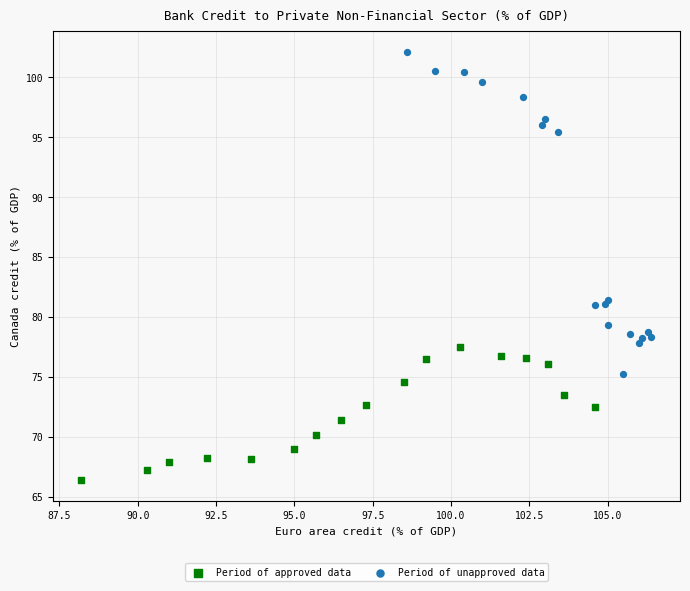

Which series contains the highest Y value?

Period of unapproved data